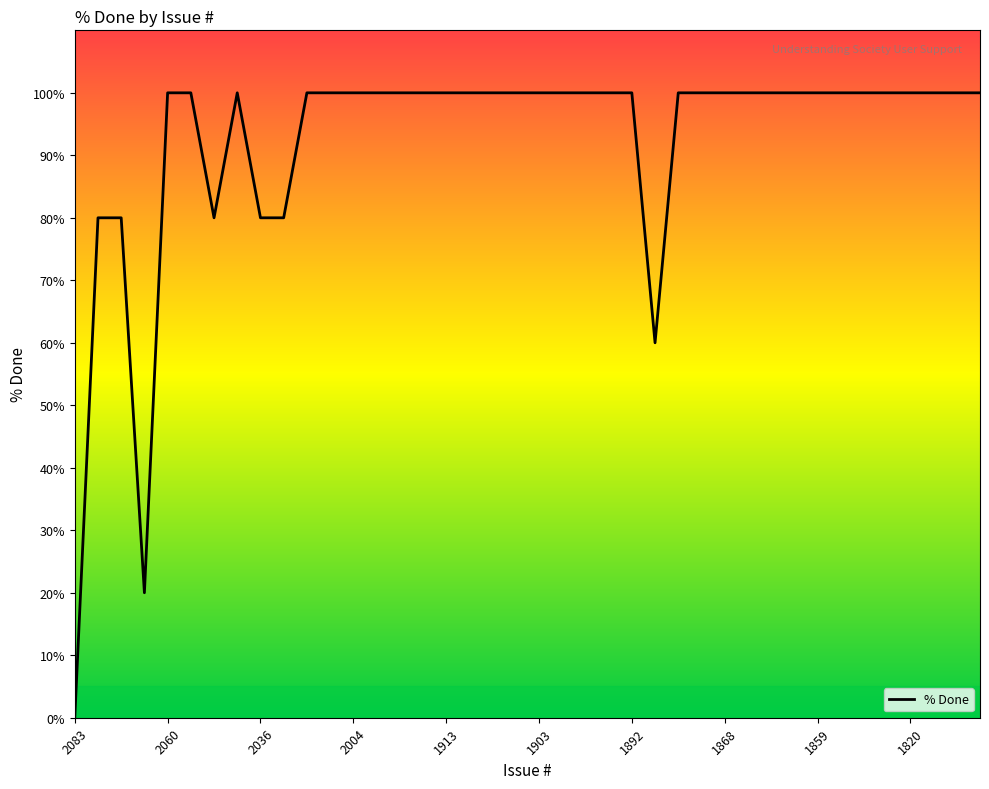

How many data points does each series have?

40